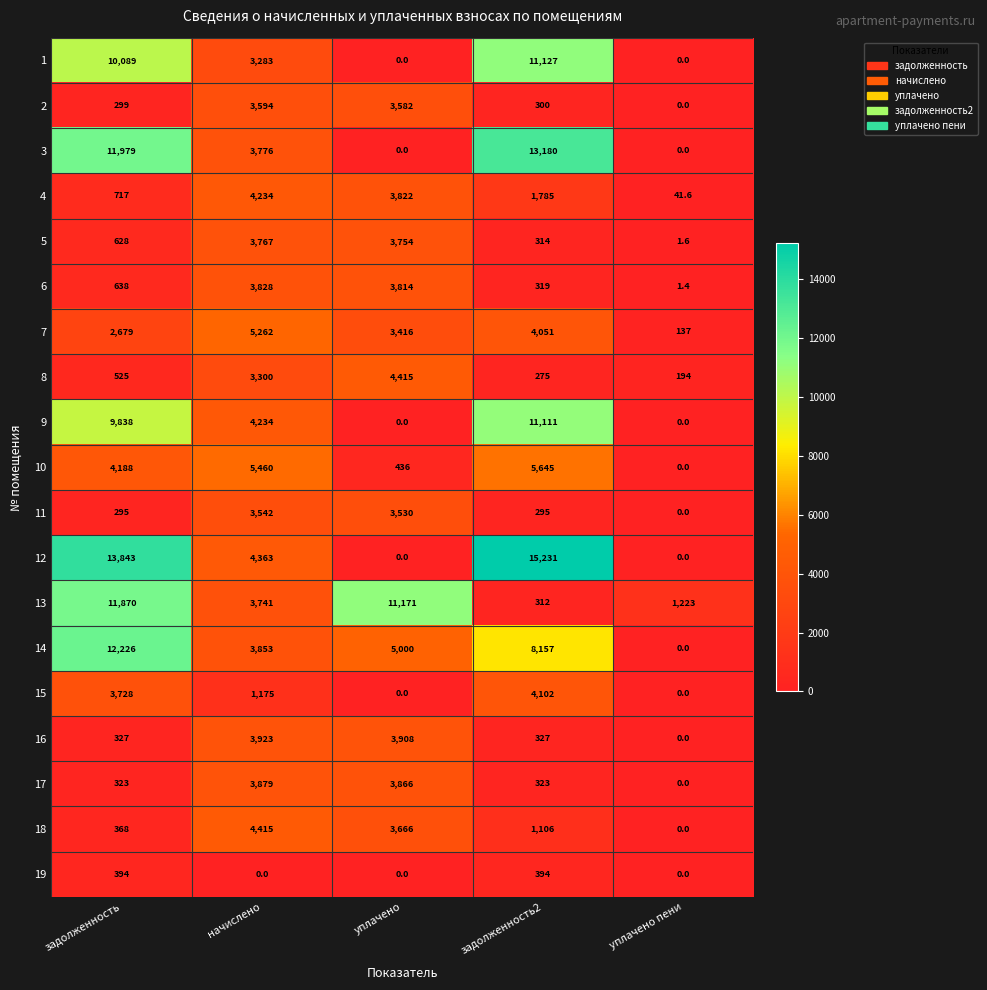

Is it true that 19 equals -238.8 at уплачено?

False